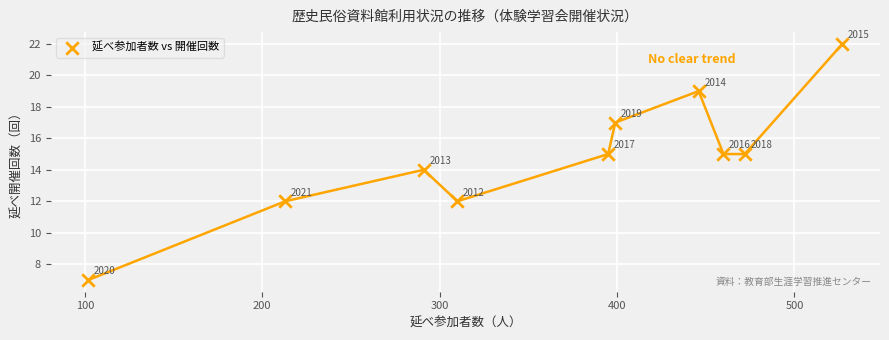

What Y value in the scatter plot is closest to 14?

14